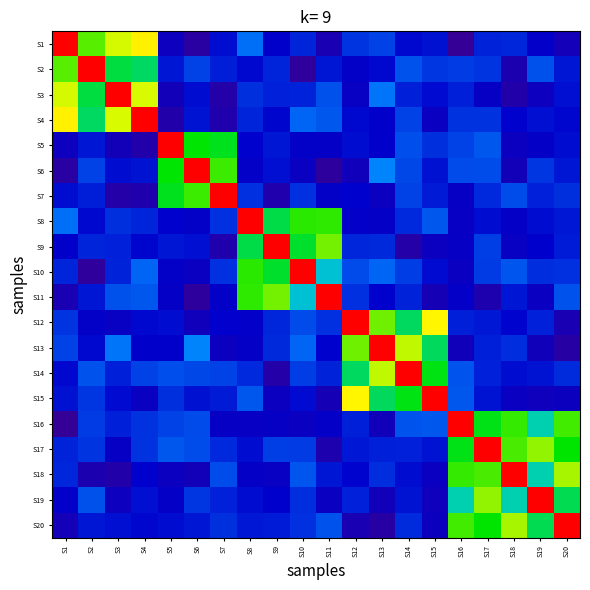

At how many categories does at least one series exceed 0?

20